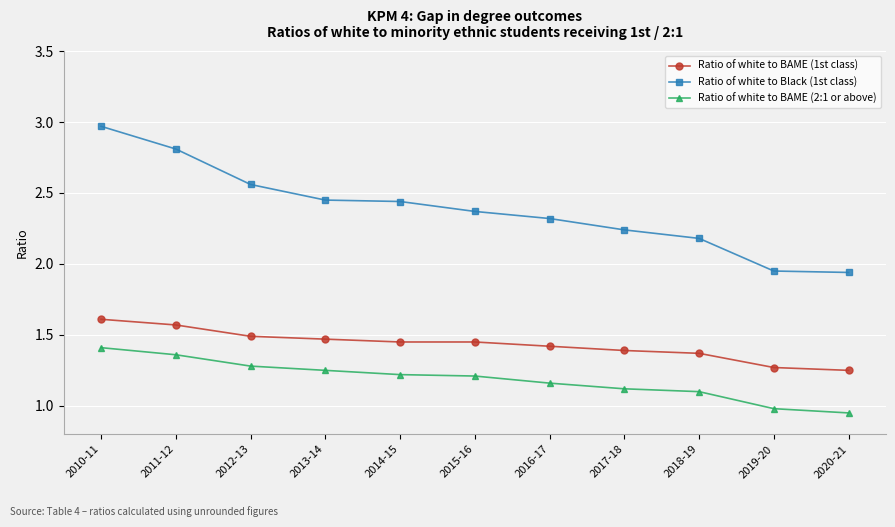

The value of Ratio of white to Black (1st class) at 2020-21 is 0.6. True or false?

False